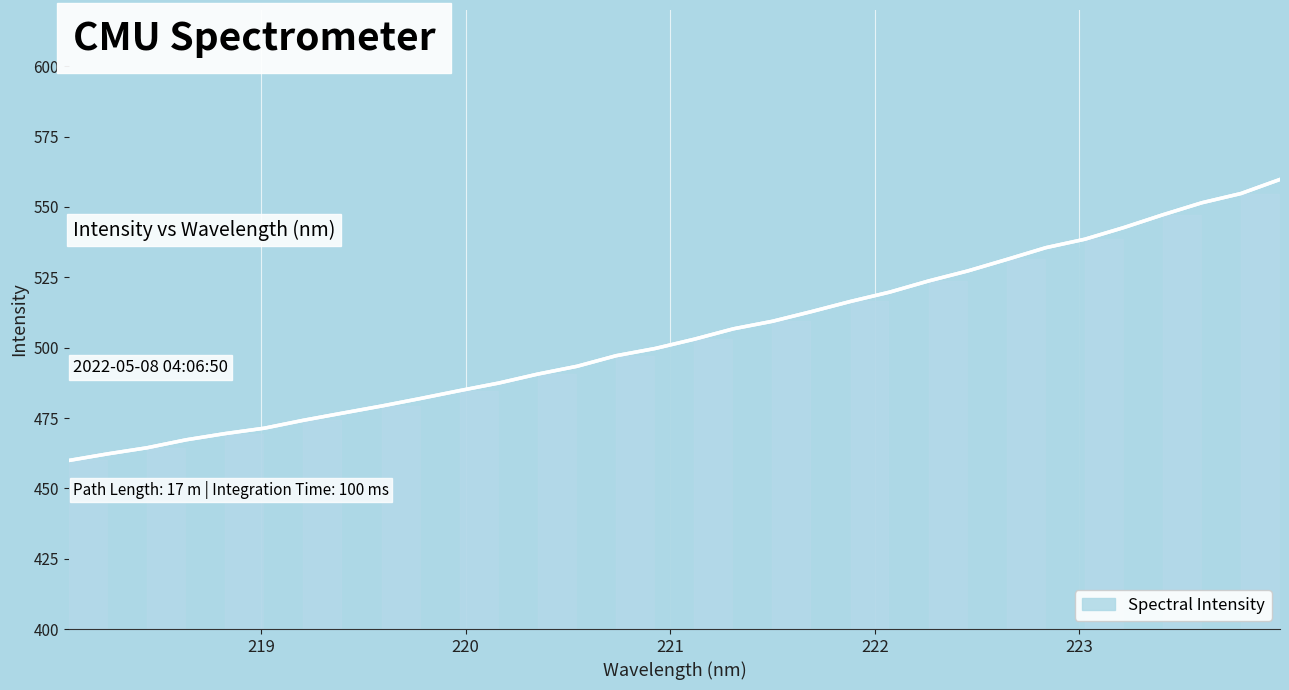

True or false: the data has more than 0 interior local peaks.

False